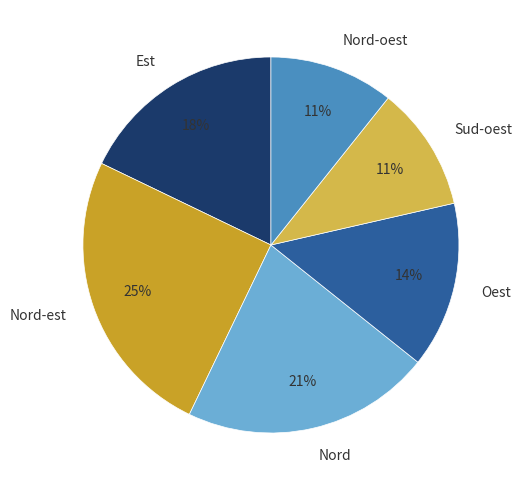

To the nearest percent, what is the combined percentage of Nord-oest and Nord-est?

36%